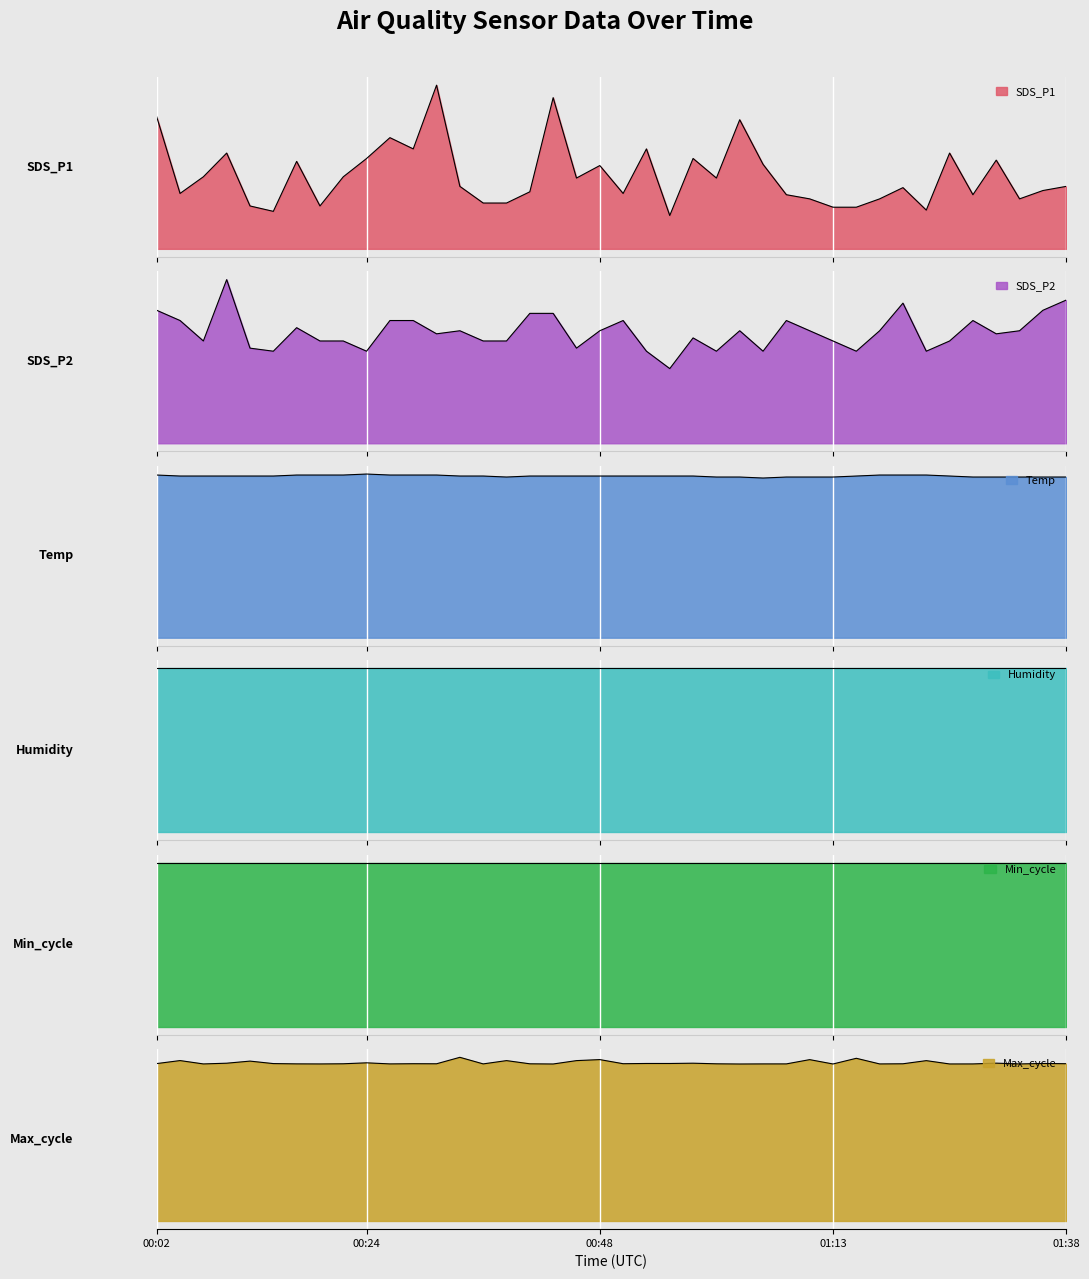

Is it true that Temp equals 16.2 at 00:56?

True